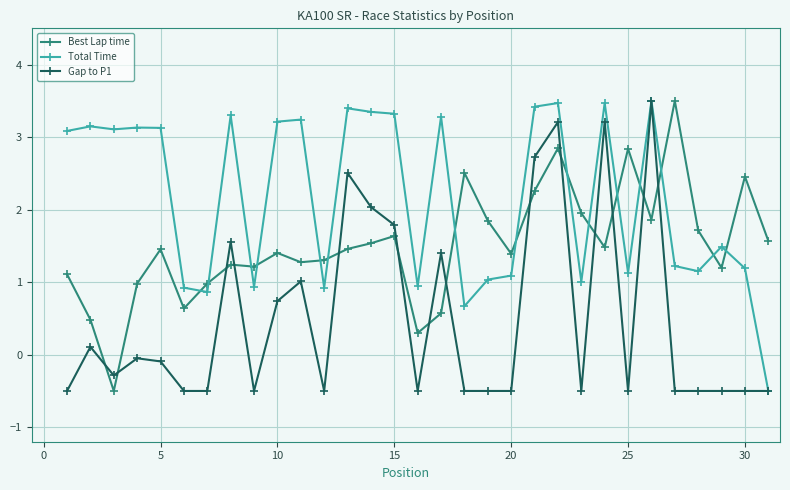

Rank the series by their average value, from lowest to highest.

Gap to P1, Best Lap time, Total Time